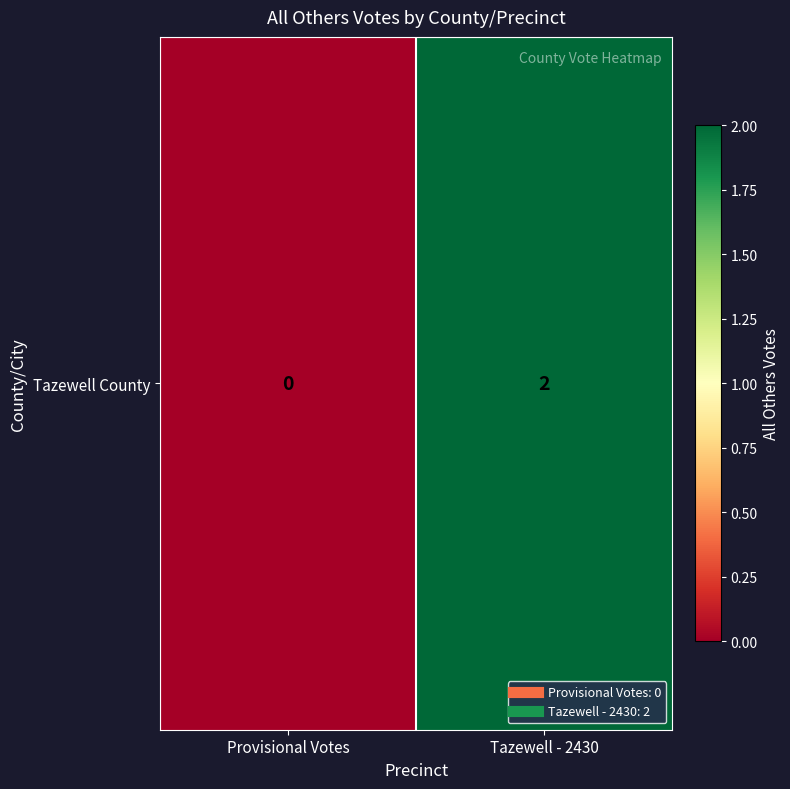

The value at Provisional Votes is 1. True or false?

False